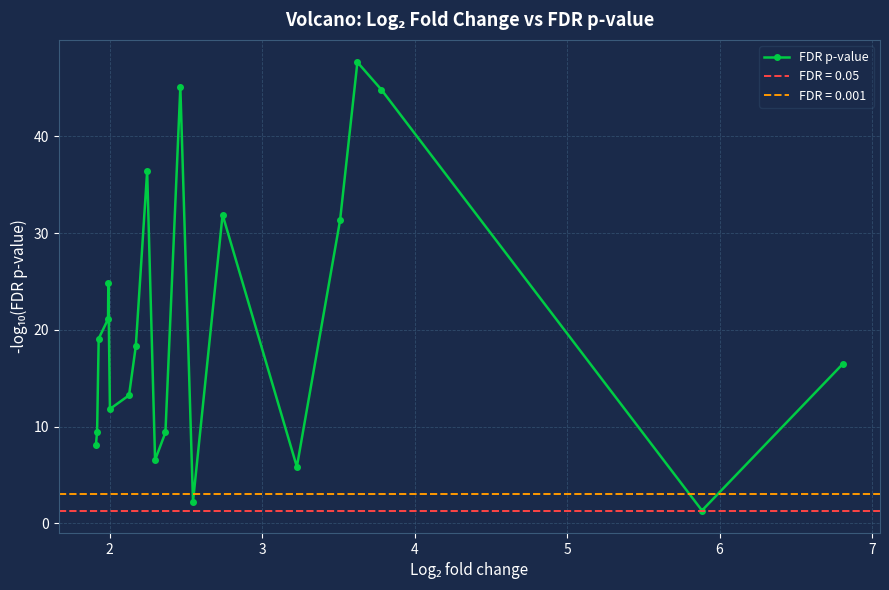

What is the value of the FDR p-value point at the 10th from the left?

6.5